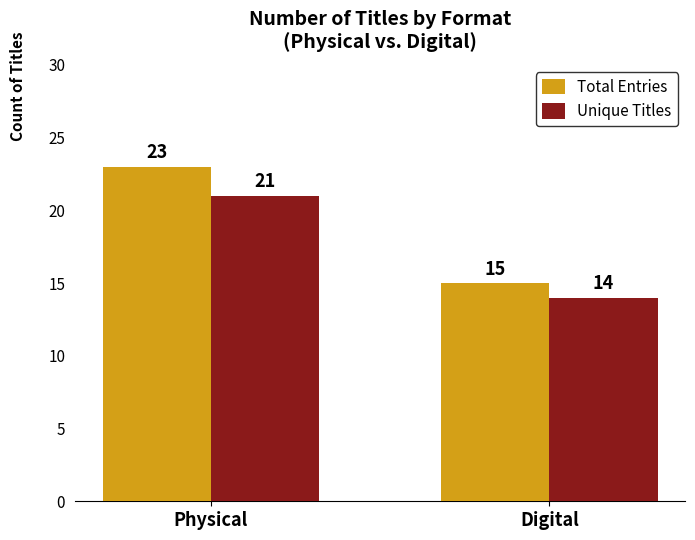

How many values in the Total Entries series are below 23?

1